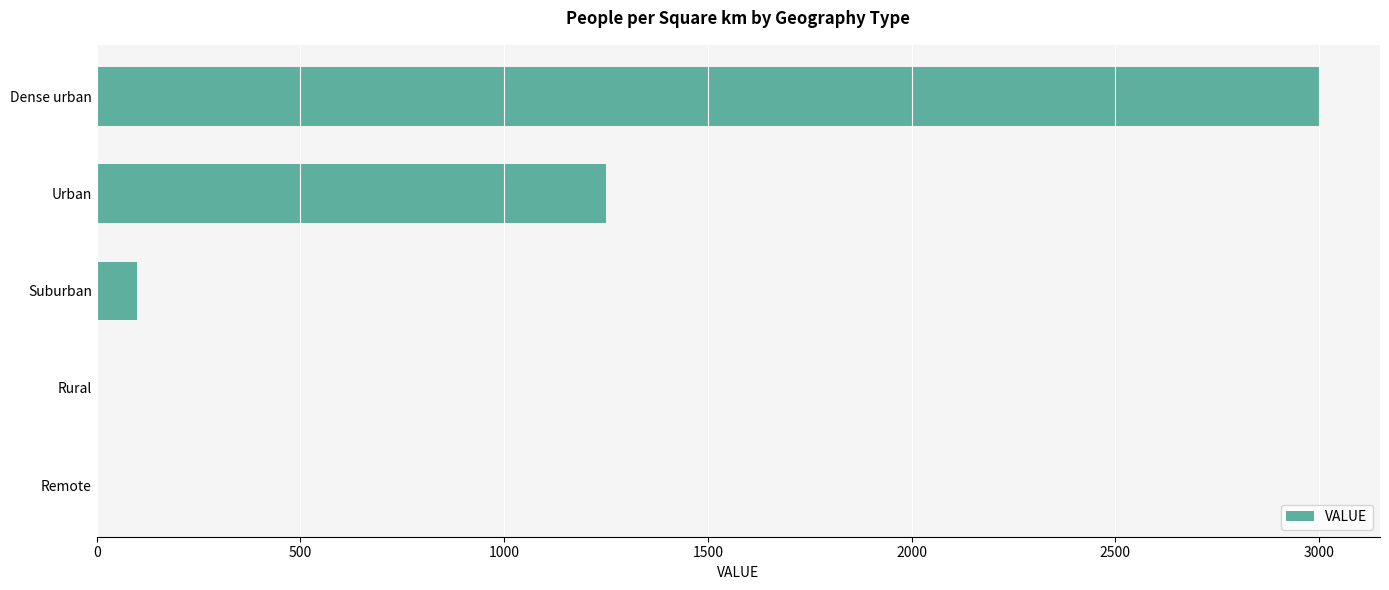

Between Dense urban and Urban, which is larger?

Dense urban